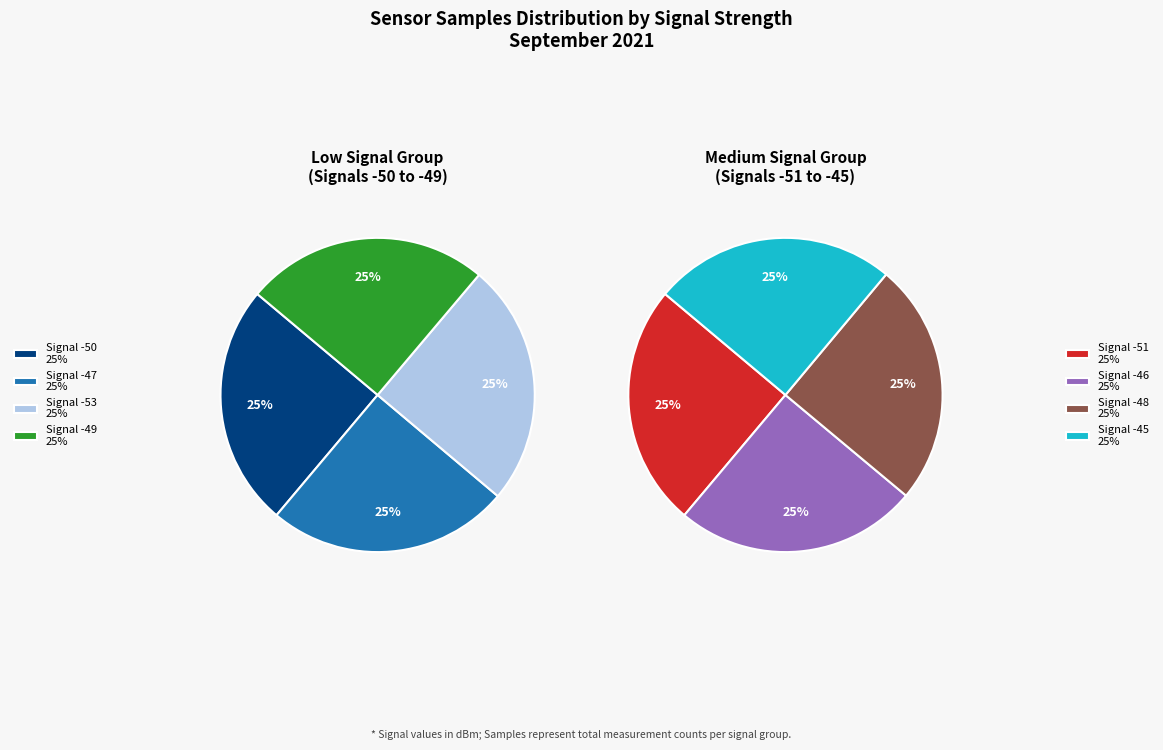

Does Signal -49 account for over 50% of the chart?

No